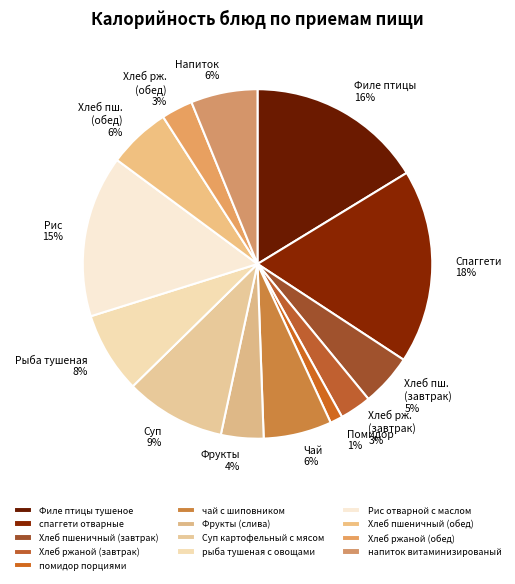

Count the number of slices in the pie.

13